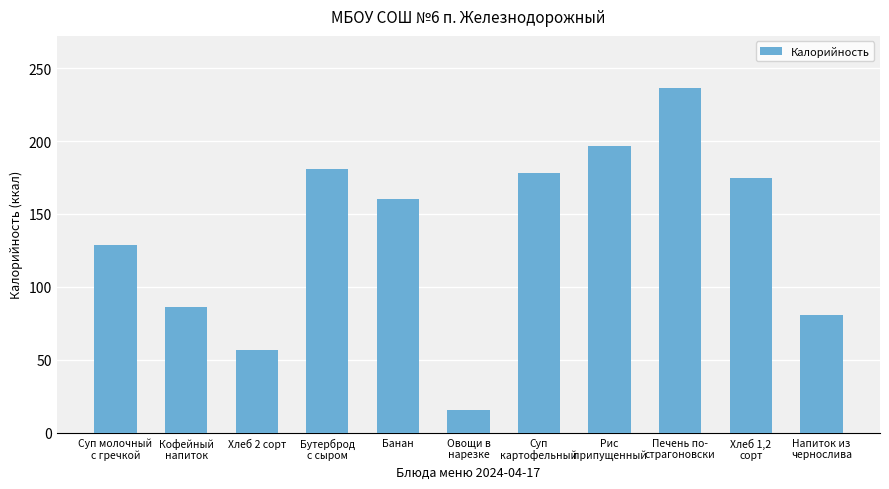

What value does the data have at Рис
припущенный?

196.9